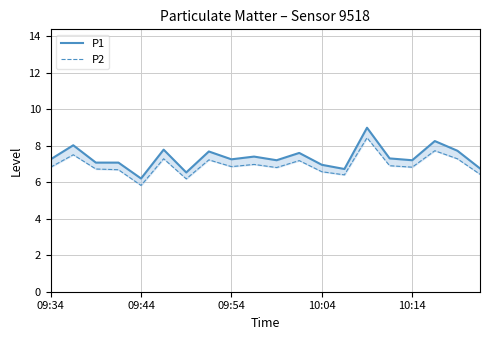

How many data points in P2 are less than 6?

1